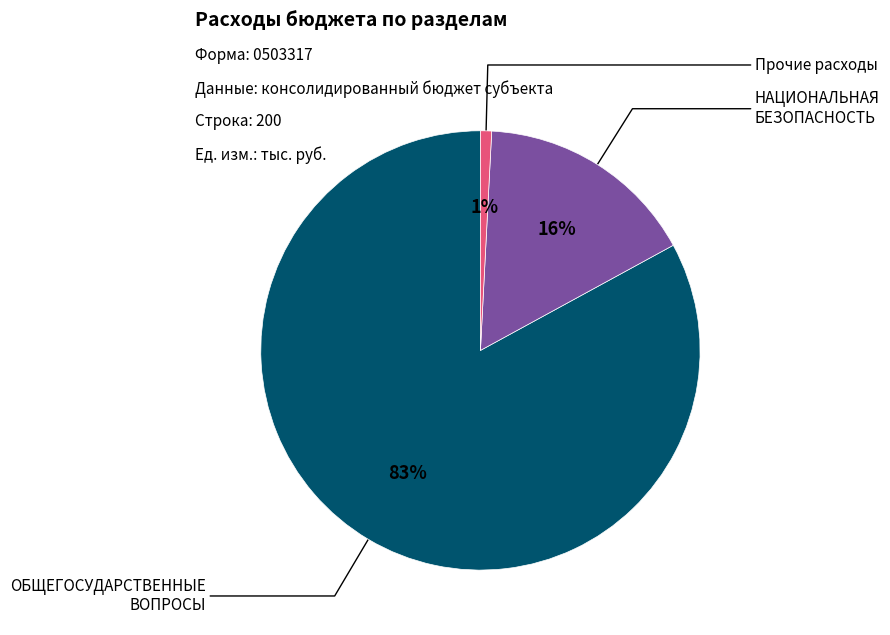

Is it true that НАЦИОНАЛЬНАЯ БЕЗОПАСНОСТЬ is 16% of the pie?

True